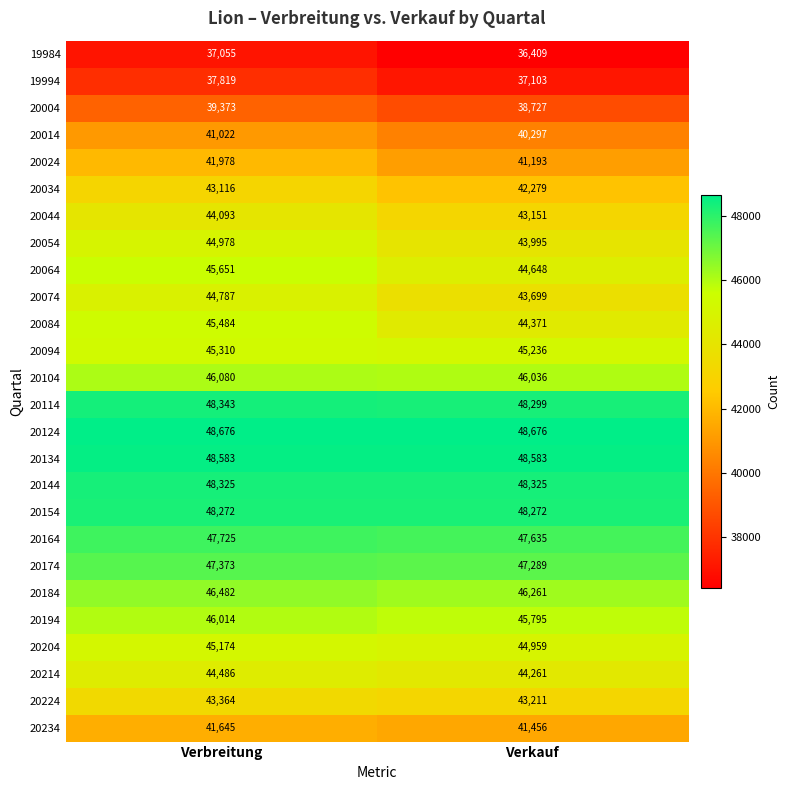

At which category is the sum across all series the highest?

Verbreitung